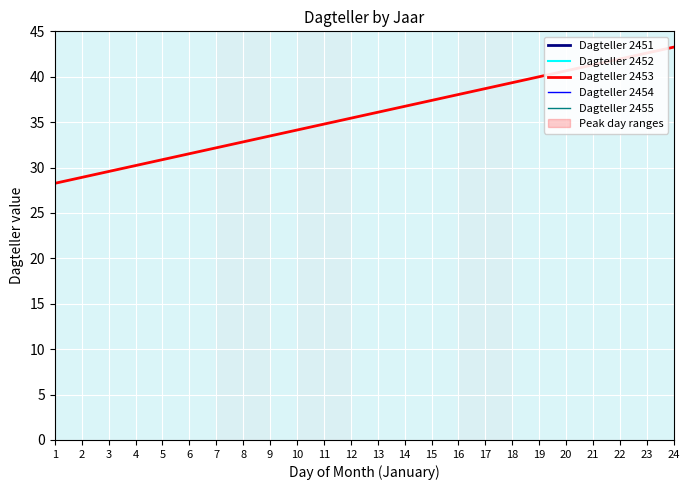

What is the difference between the highest and lowest values at 23?

952.8